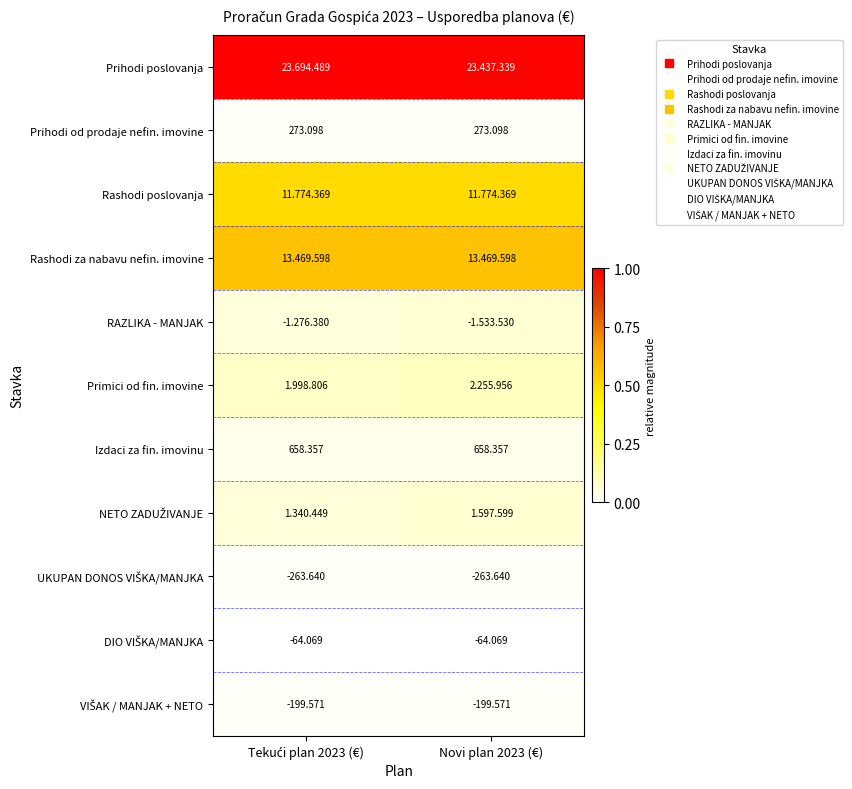

At which label does UKUPAN DONOS VIŠKA/MANJKA reach its minimum?

Tekući plan 2023 (€)